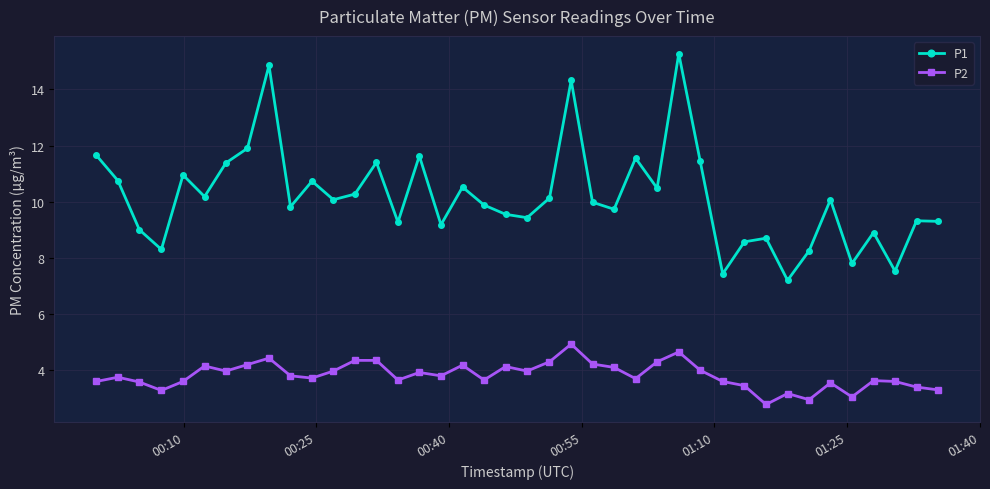

How many interior local valleys does the P1 series have?

13